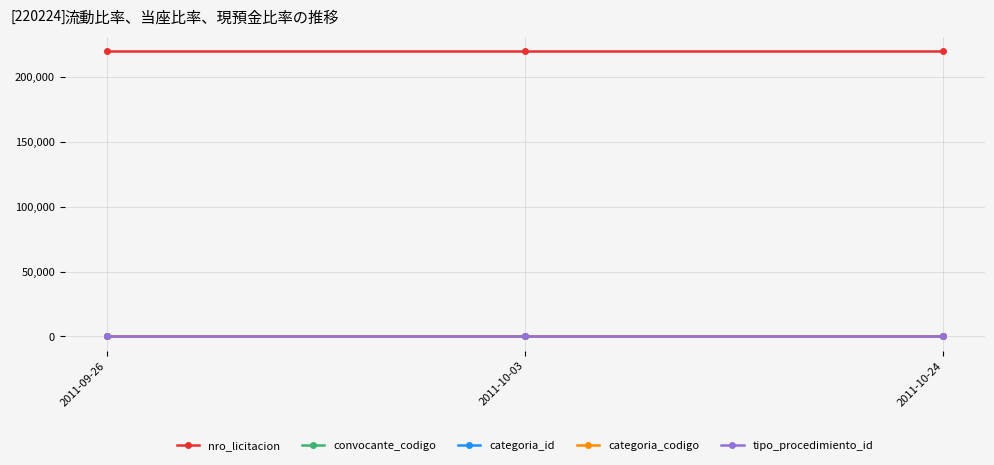

What is the label of the 2nd point from the right?

2011-10-03